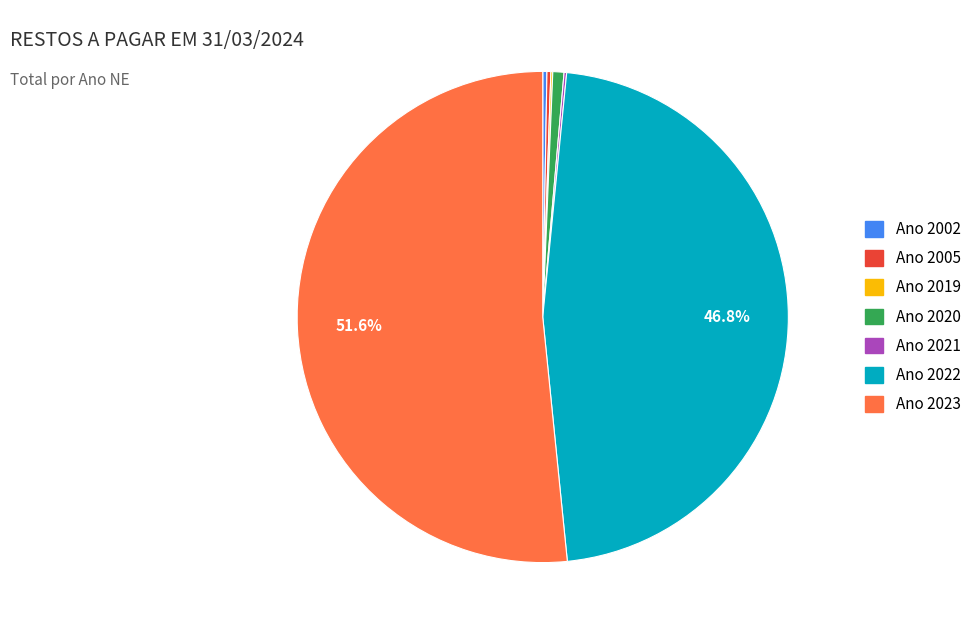

Is there a majority slice in this chart?

Yes